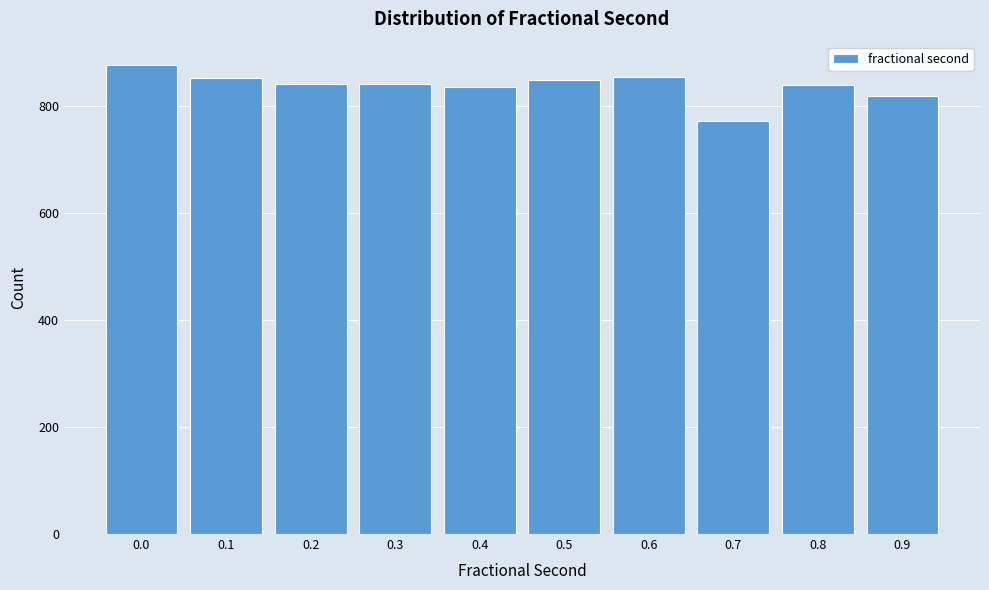

What value does the data have at 0.6, to the nearest 10?

860